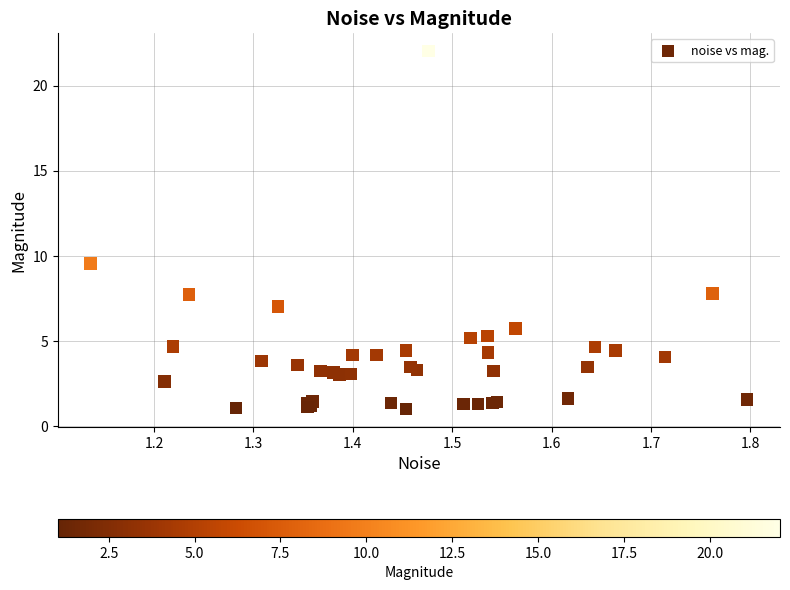

What Y value in the scatter plot is closest to 11?

9.6